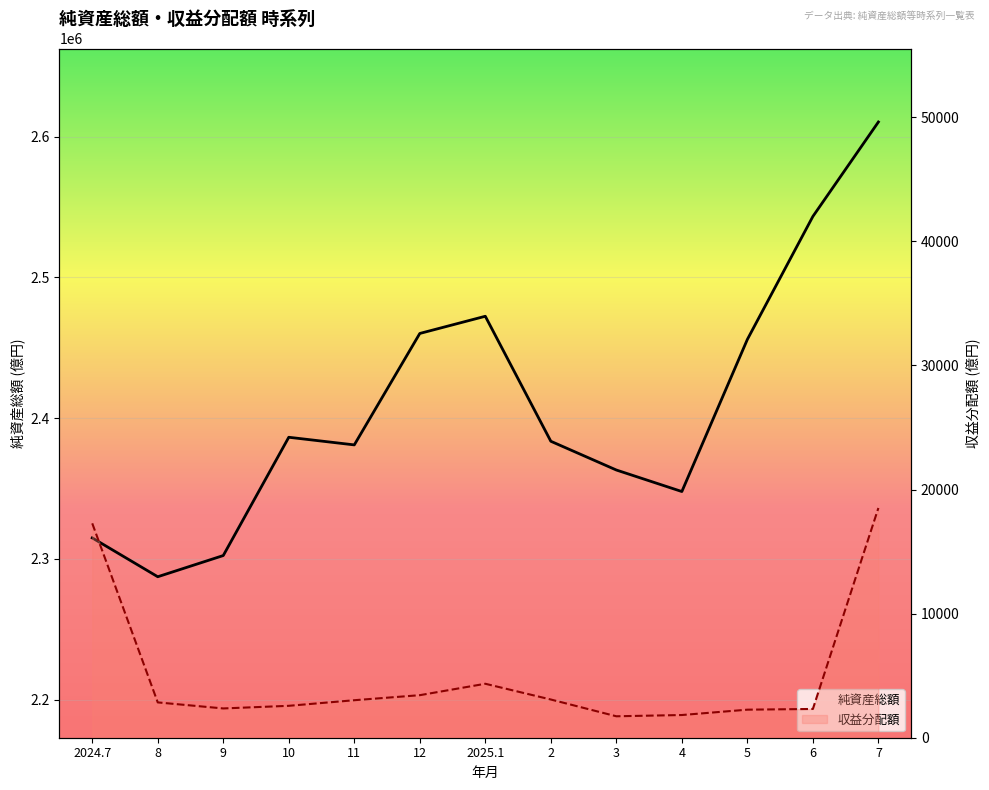

Rank the categories by 収益分配額 value from highest to lowest.

7, 2024.7, 2025.1, 12, 2, 11, 8, 10, 9, 6, 5, 4, 3